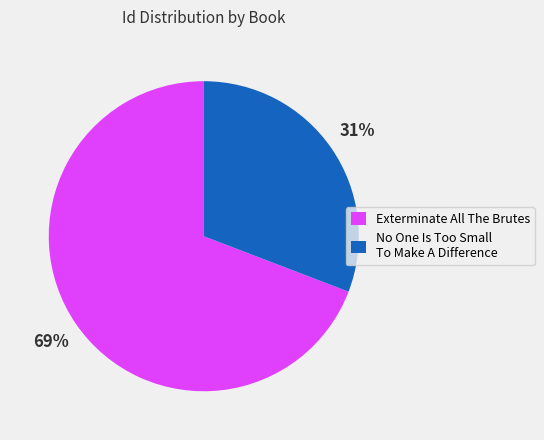

To the nearest percent, what portion does No One Is Too Small To Make A Difference represent?

31%